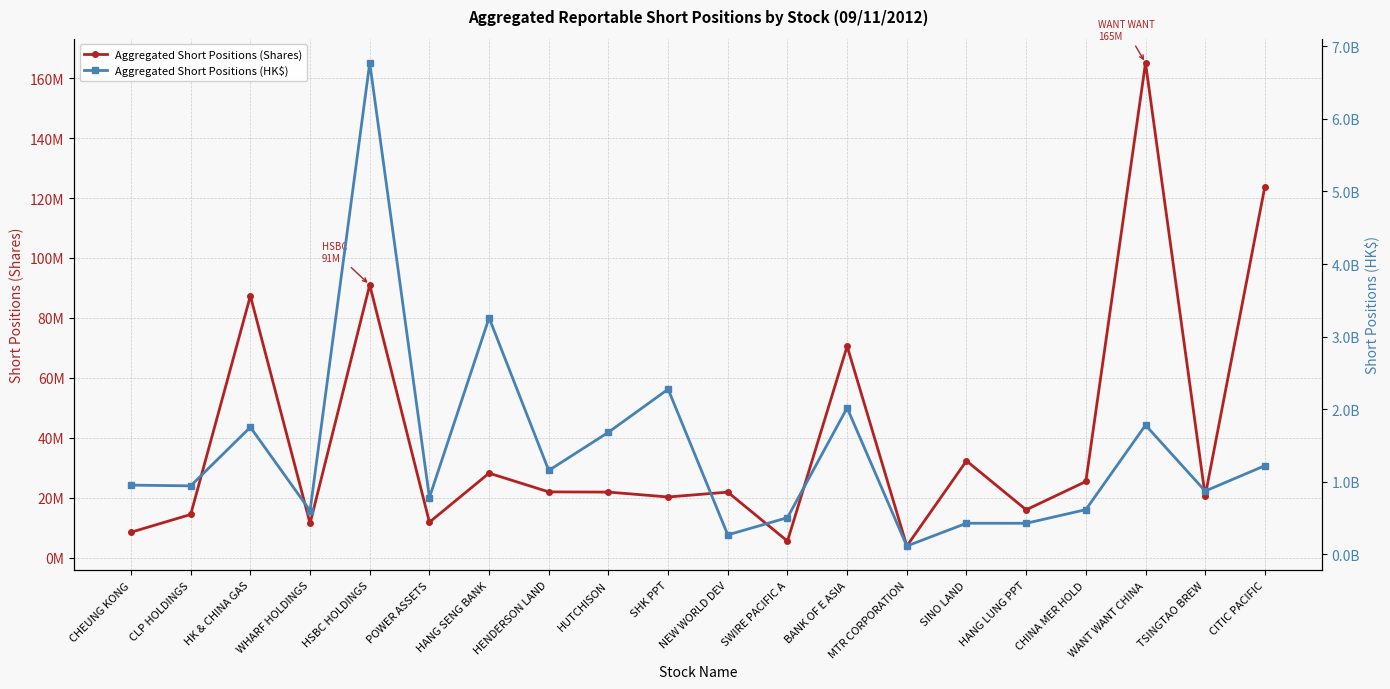

Where is the first local minimum for Aggregated Short Positions (Shares)?

WHARF HOLDINGS